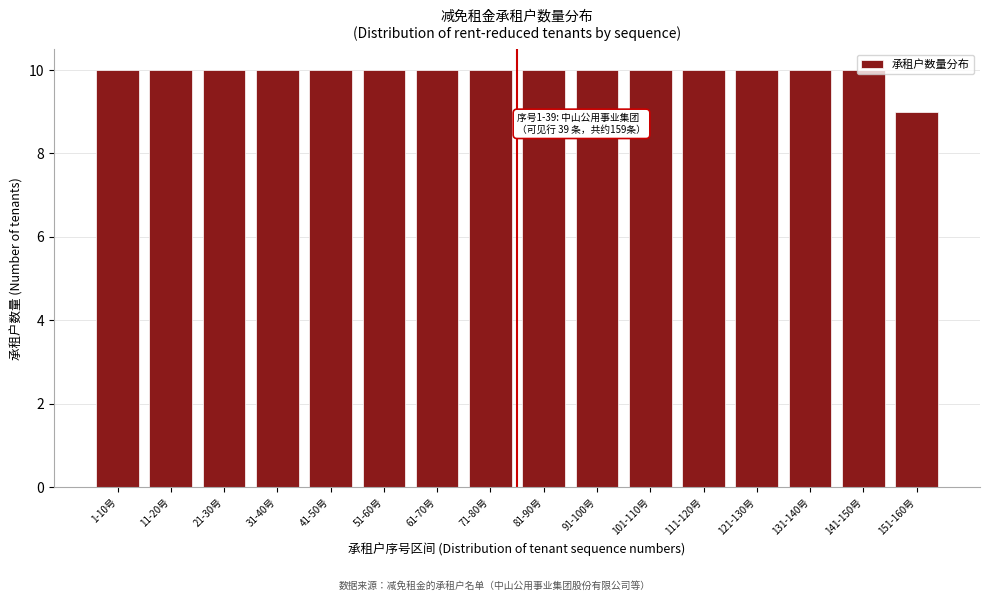

What is the label of the 12th bar from the right?

41-50号